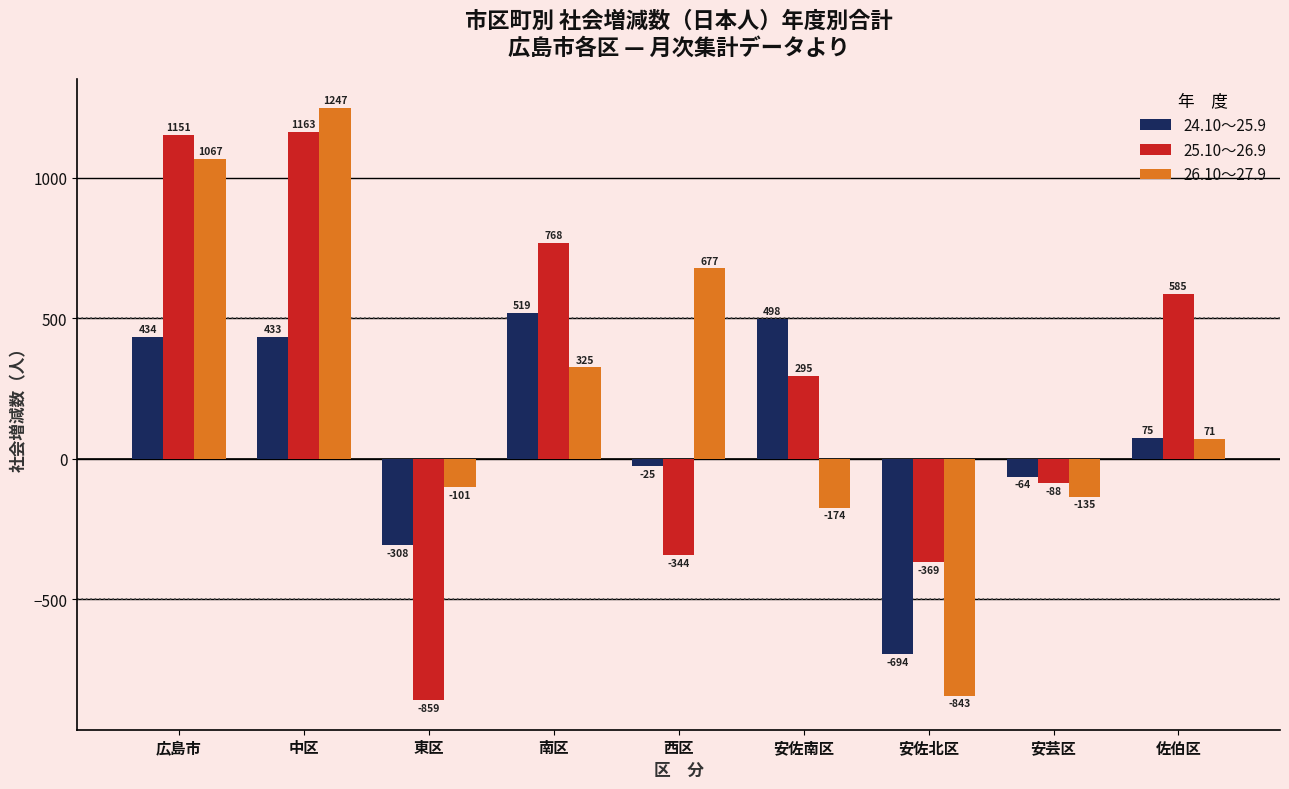

What is the difference between the maximum and second lowest values in the 24.10～25.9 series?

827